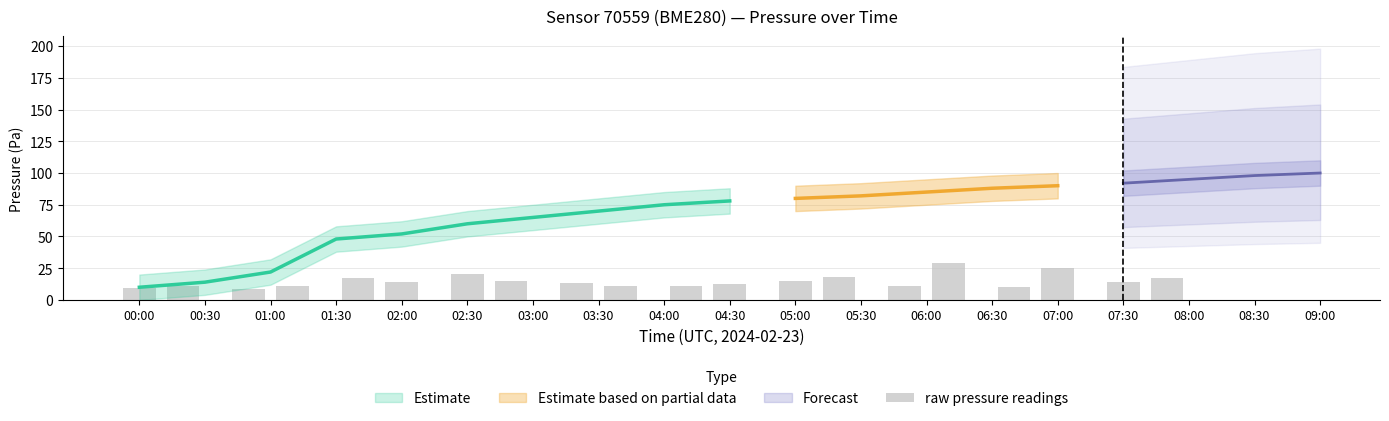

Approximately how many times larger is the value at 07:00 compared to 05:00?

1.0